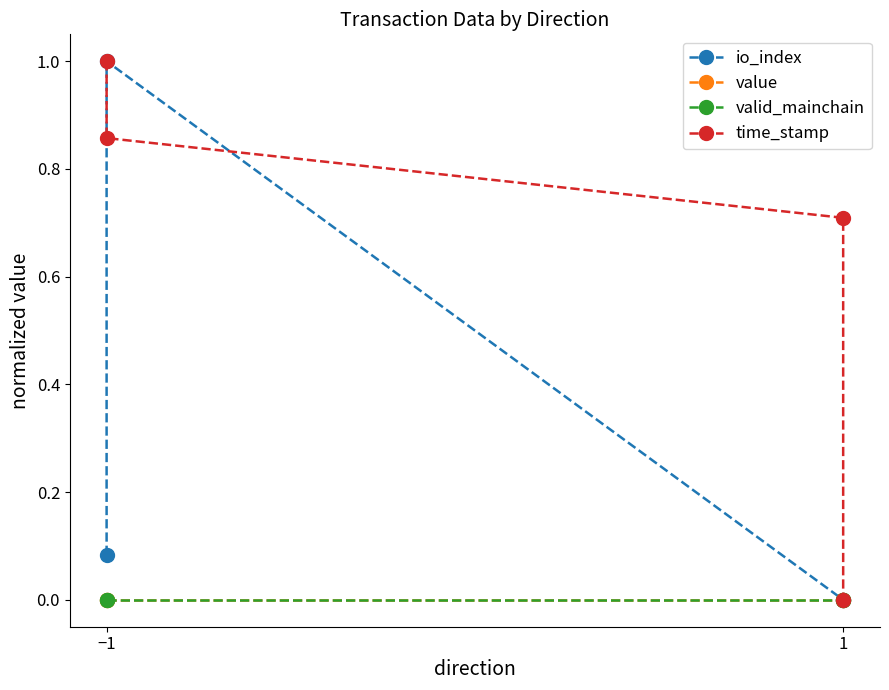

What is the difference between the time_stamp values at −1 and 1?

0.1